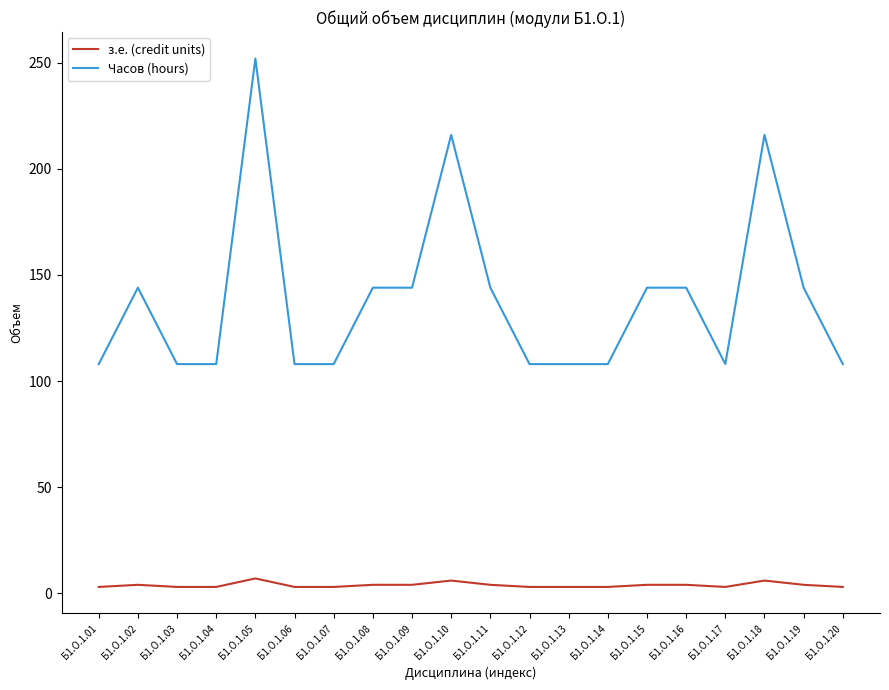

Which series has the largest total across all categories?

Часов (hours)